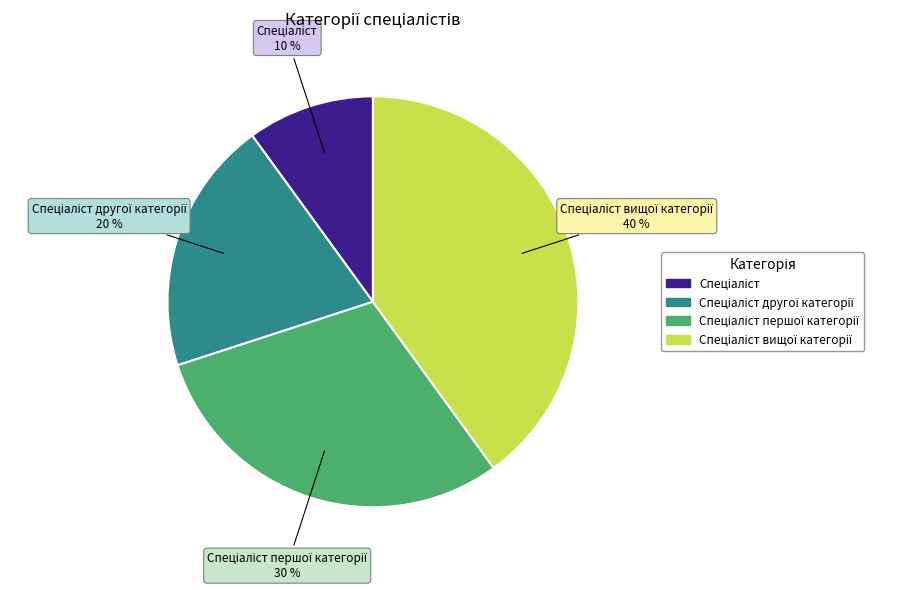

Is there any slice that represents more than half of the pie?

No